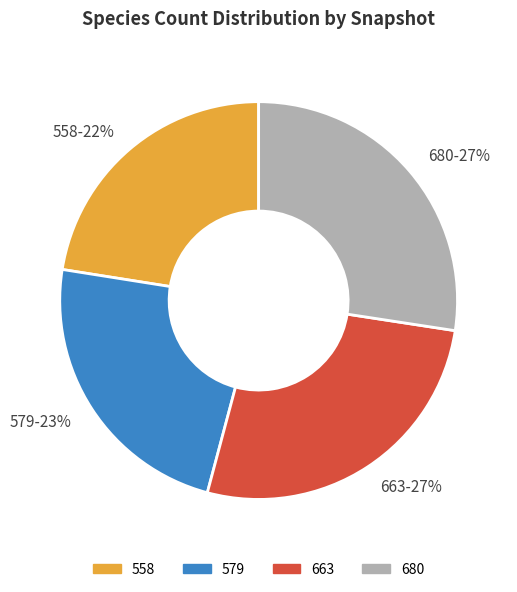

How many slices are in this pie chart?

4